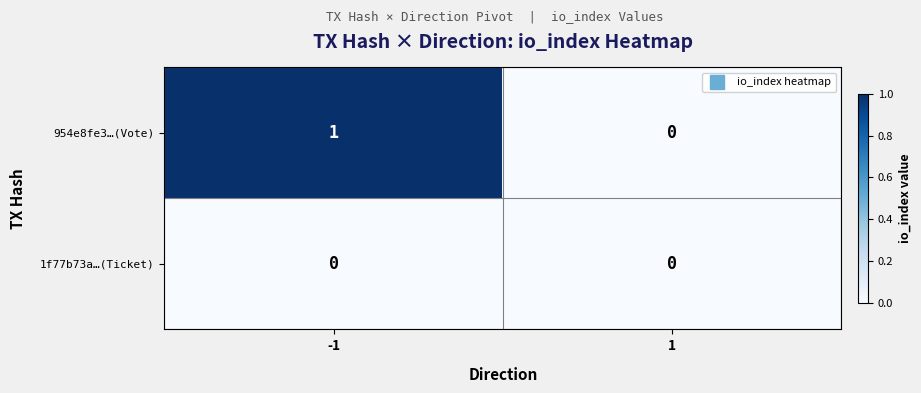

List the labels in order of 954e8fe3…(Vote) value, largest first.

-1, 1